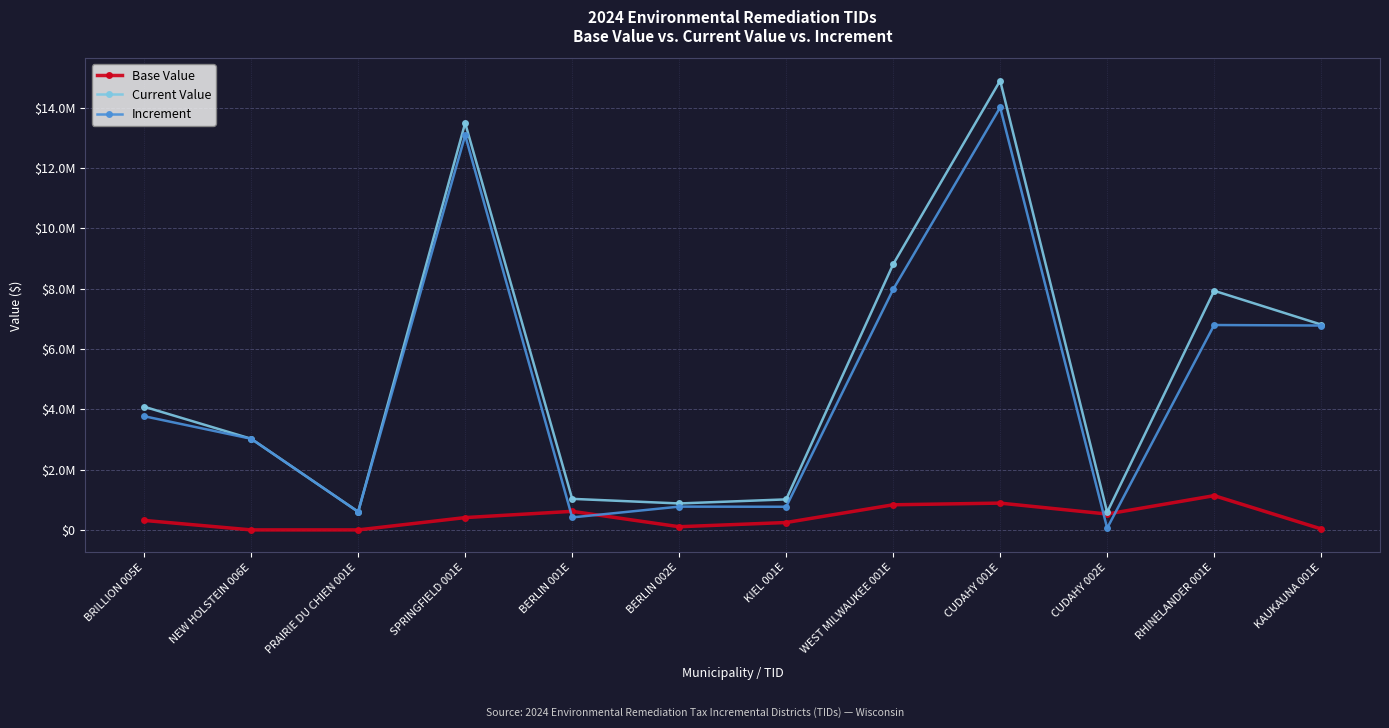

Is this an area chart (filled region under the line)?

No